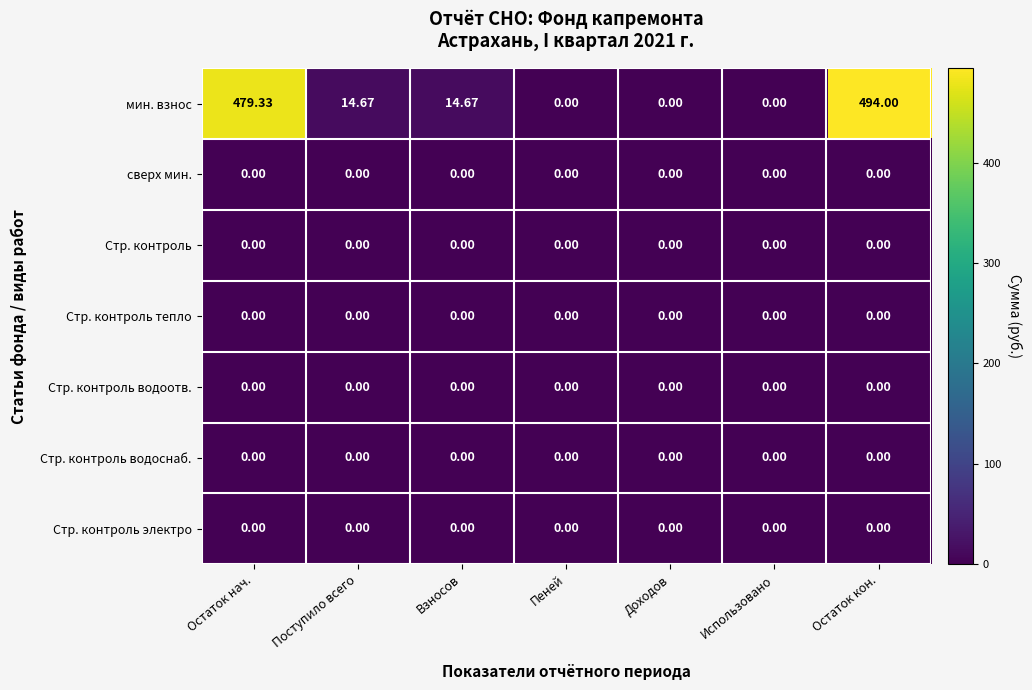

At which category is the sum across all series the highest?

Остаток кон.